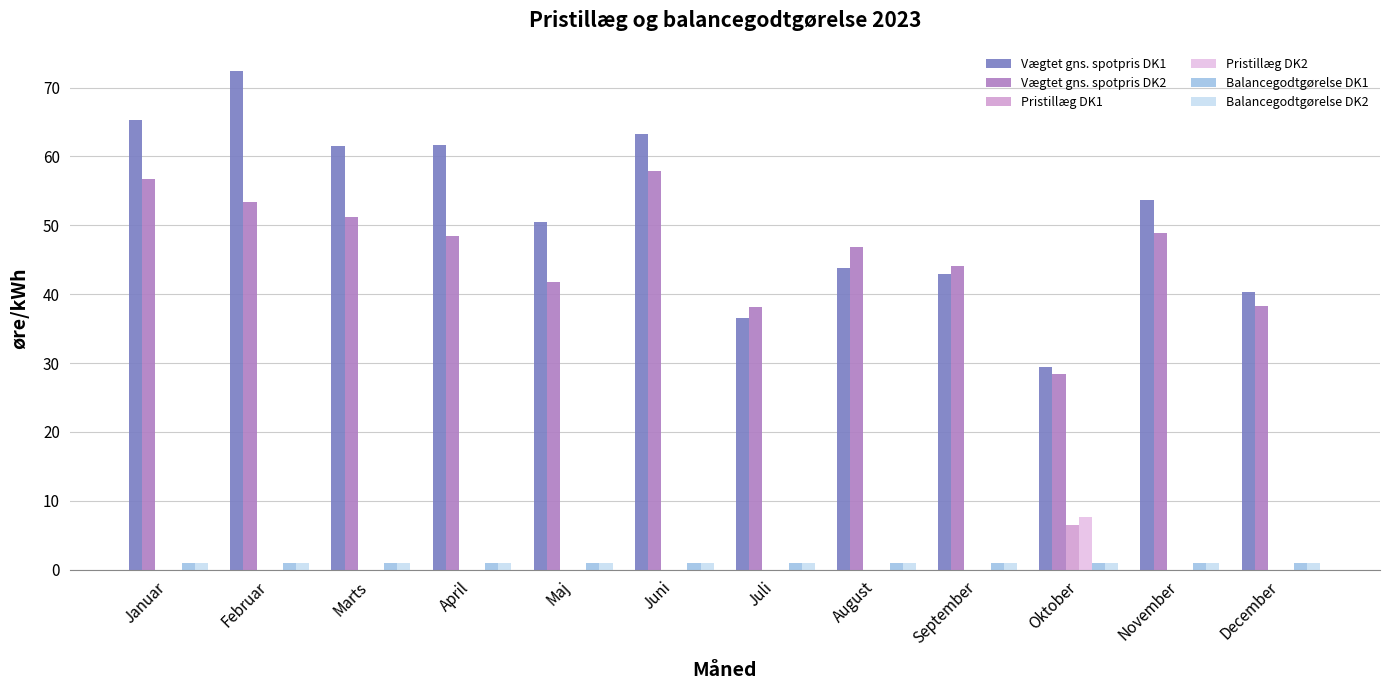

Read the Vægtet gns. spotpris DK2 value at Februar.

53.4